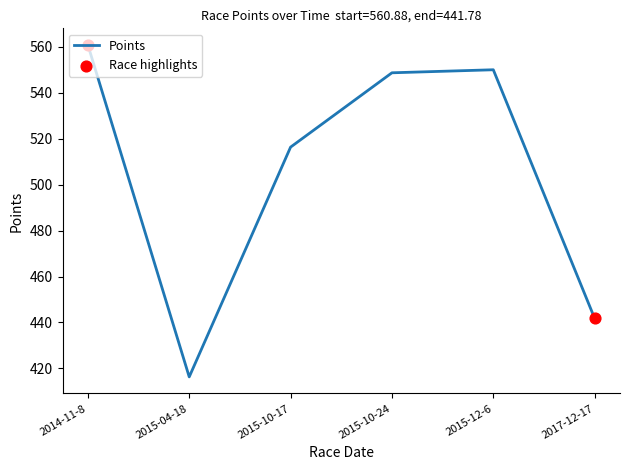

Which has a higher value, 2014-11-8 or 2017-12-17?

2014-11-8